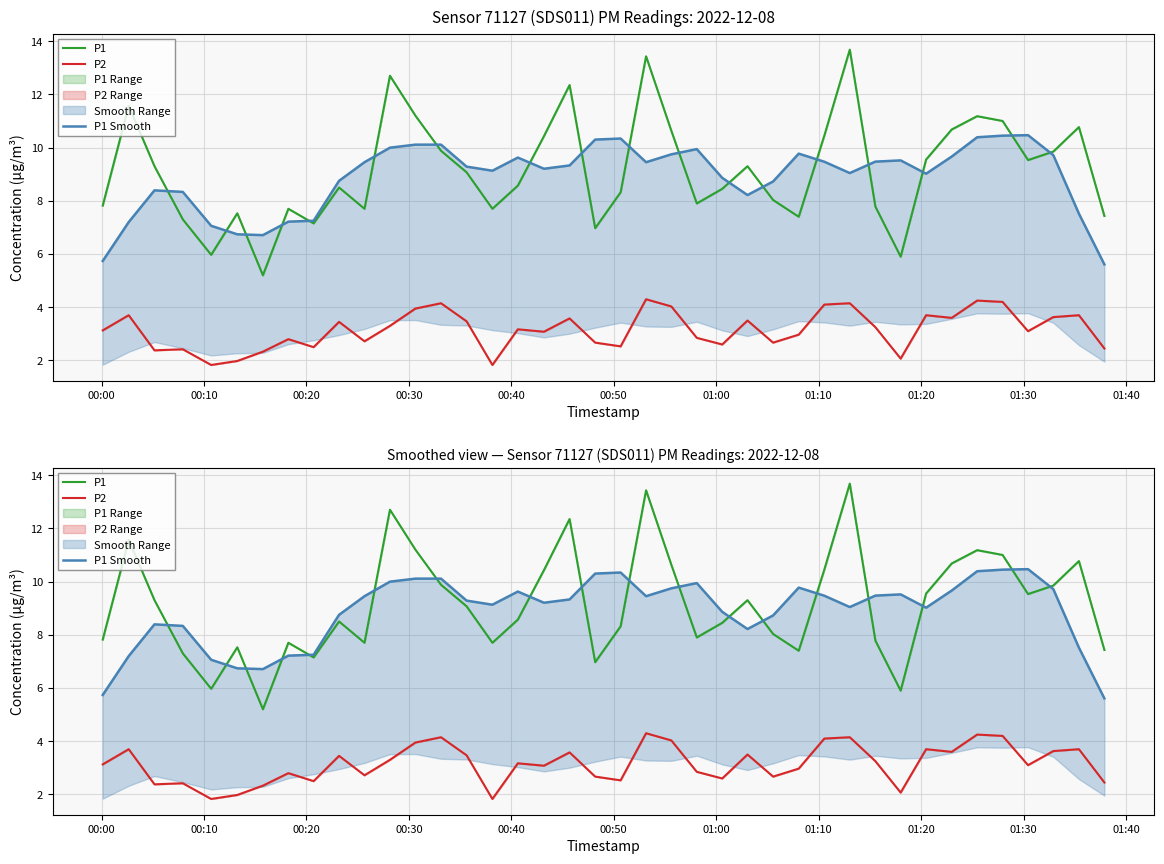

At which label does P2 first exceed 3?

00:00